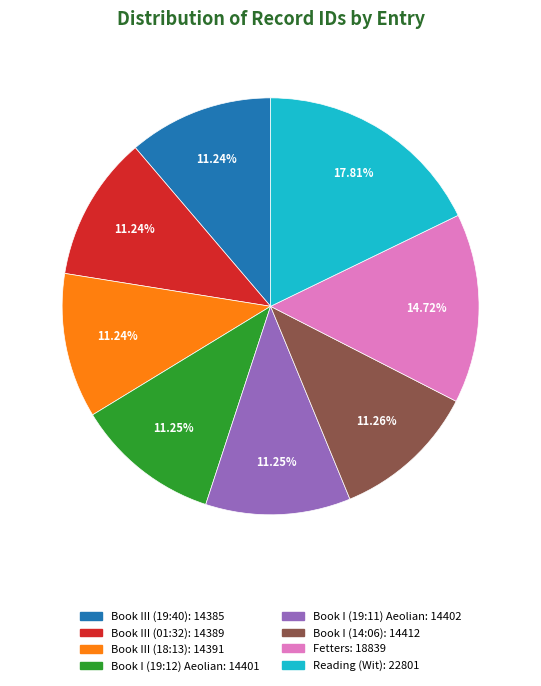

Do Book III (18:13) and Fetters together represent more than half of the pie?

No